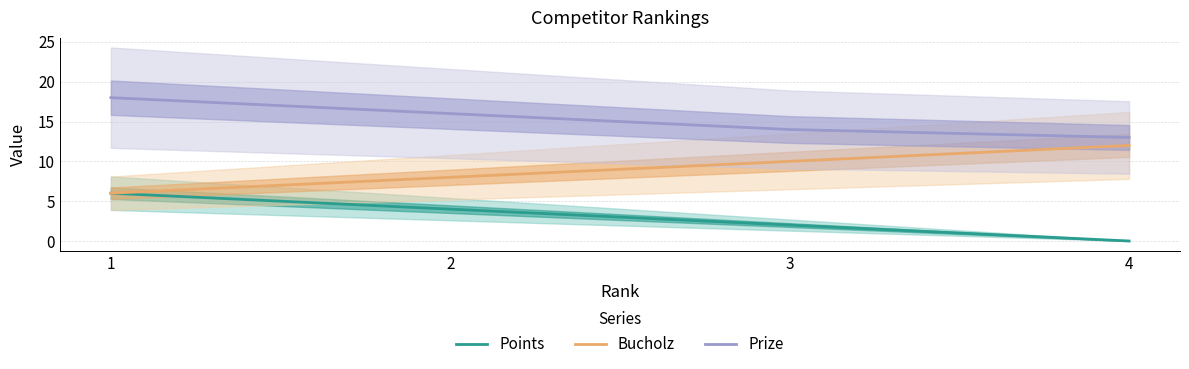

How many values in the Points series are below 4?

2